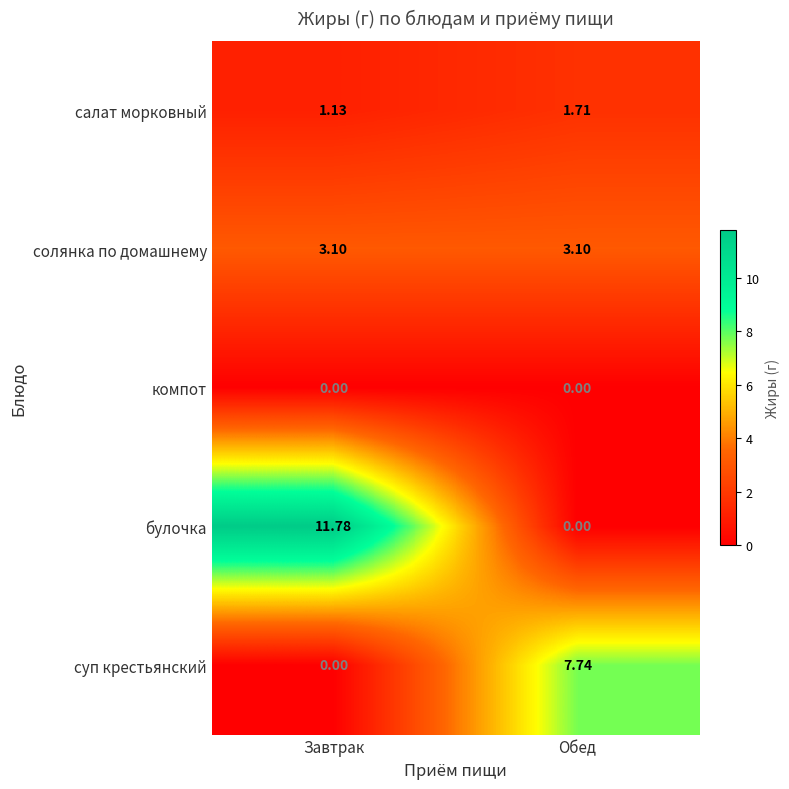

What is the difference between the highest and lowest values at Завтрак?

11.8